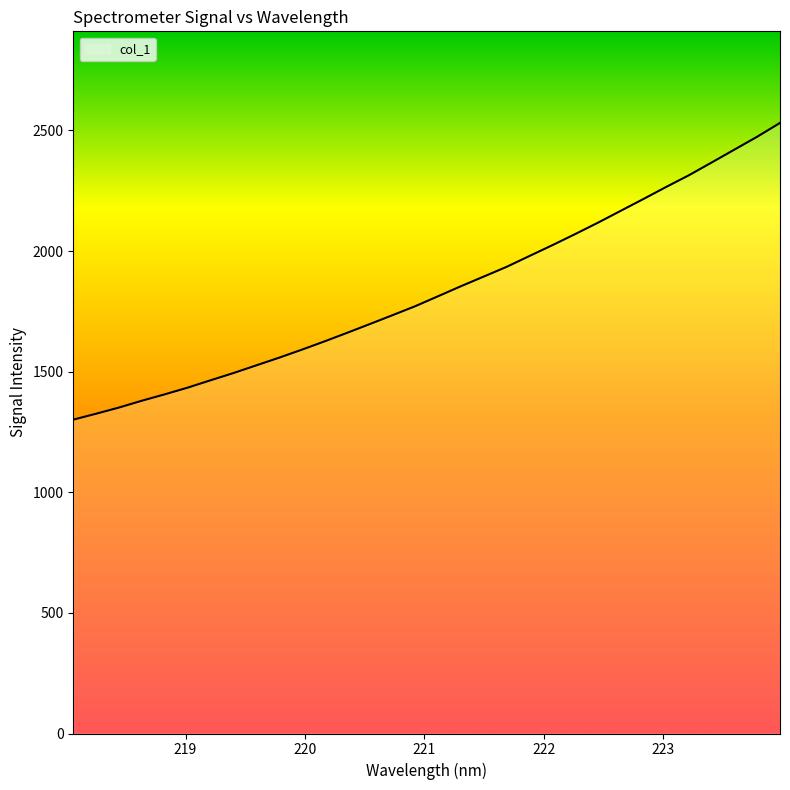

What is the difference between the maximum and minimum values?

1230.1